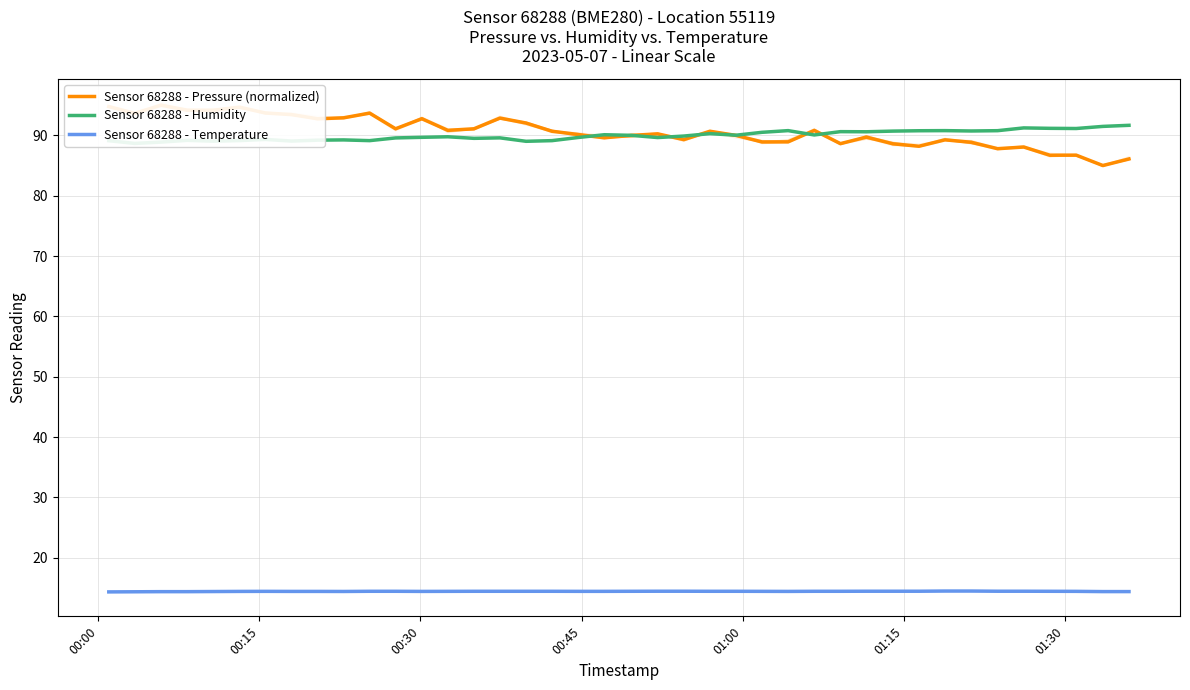

In Sensor 68288 - Temperature, how many points are lower than both neighbors (excluding endpoints)?

3